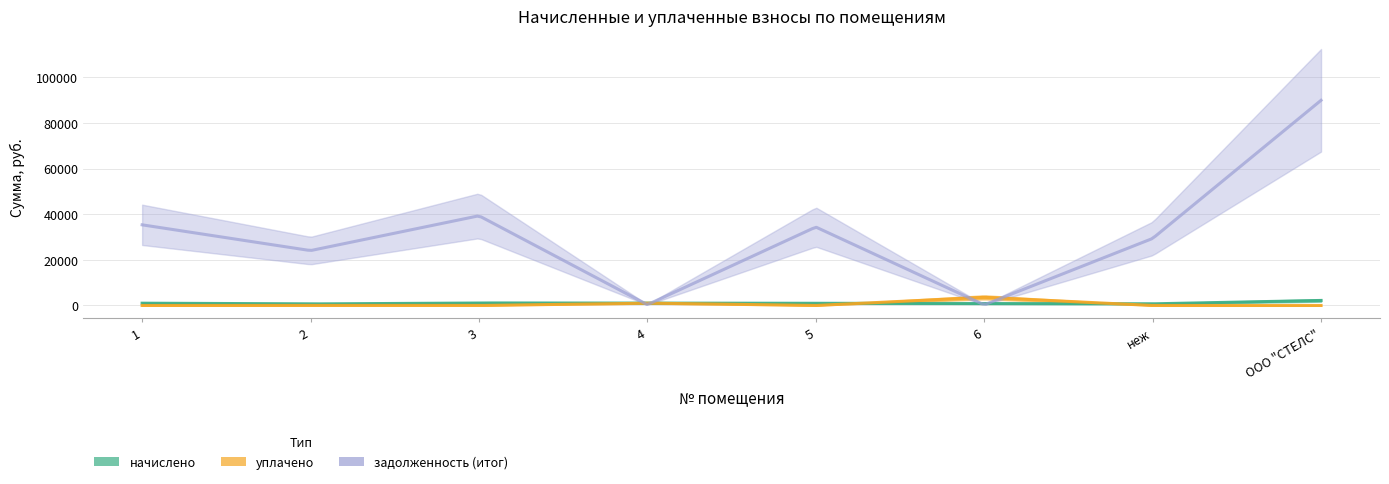

How many lines are shown in the chart?

3